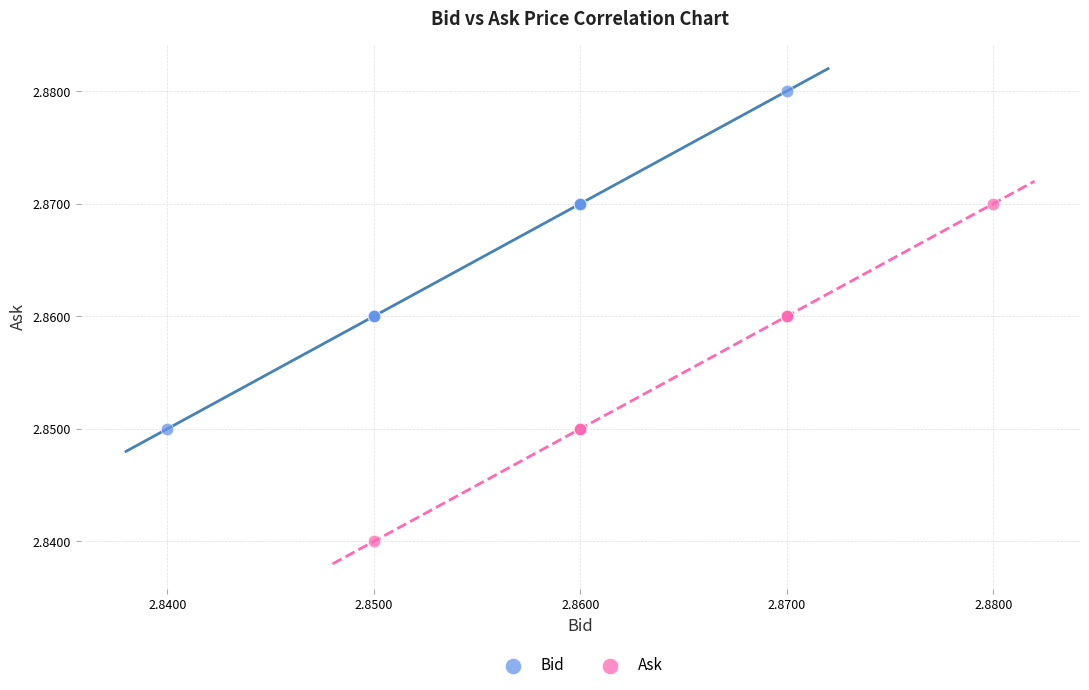

Which series contains the highest Y value?

Bid